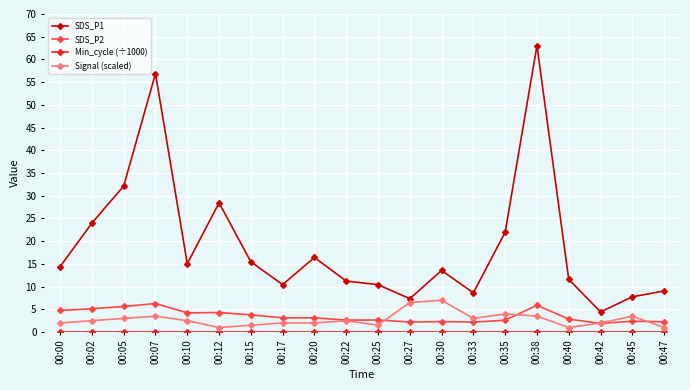

Which series has the widest spread of values?

SDS_P1